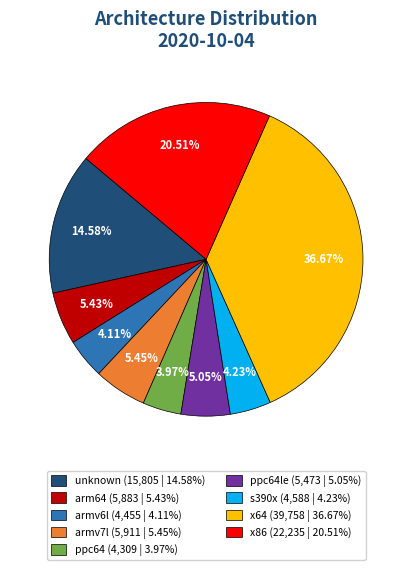

Do arm64 (5,883 | 5.43%) and s390x (4,588 | 4.23%) together represent more than half of the pie?

No